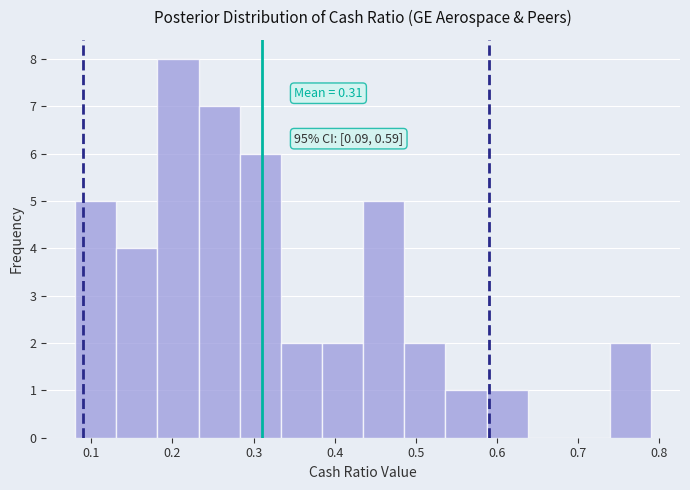

Which range on the x-axis has the tallest bar?

0.18 to 0.23